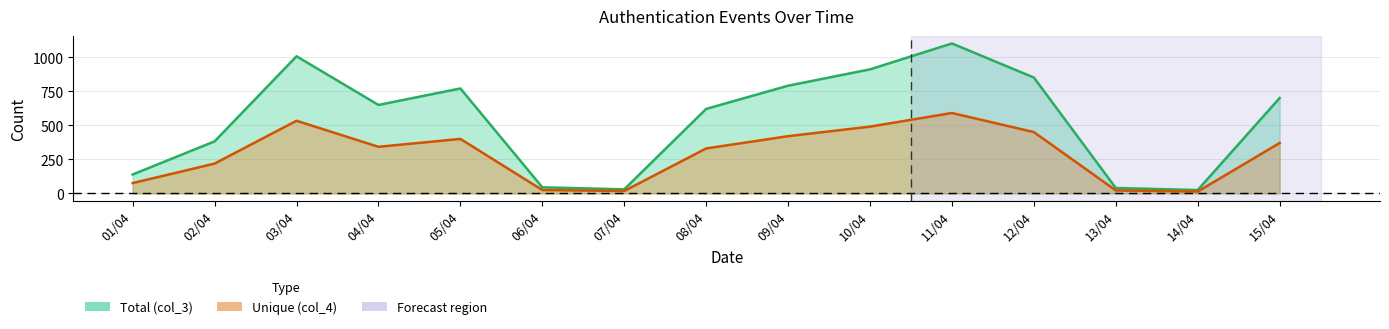

What is the sum of all col_4 values?

4299